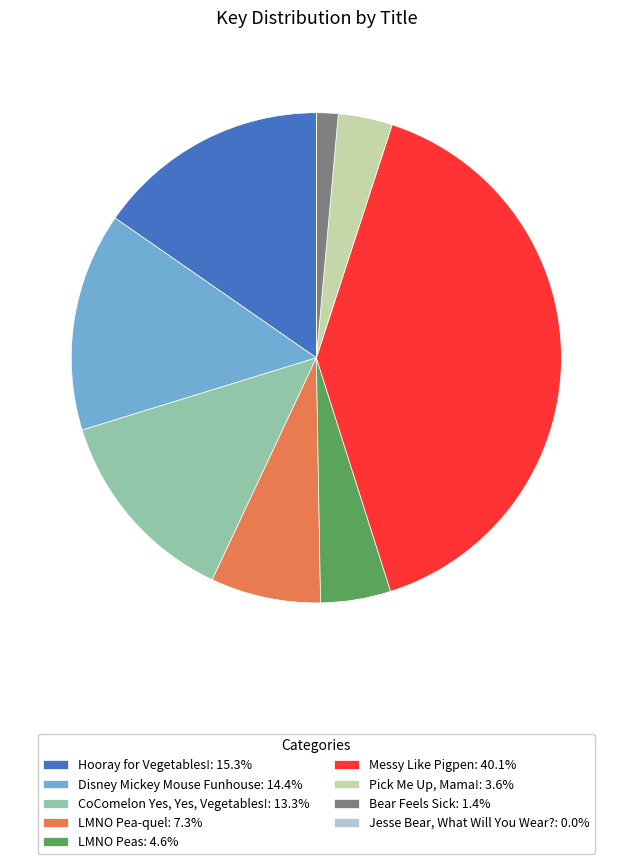

Which has a higher value, Disney Mickey Mouse Funhouse or Messy Like Pigpen?

Messy Like Pigpen